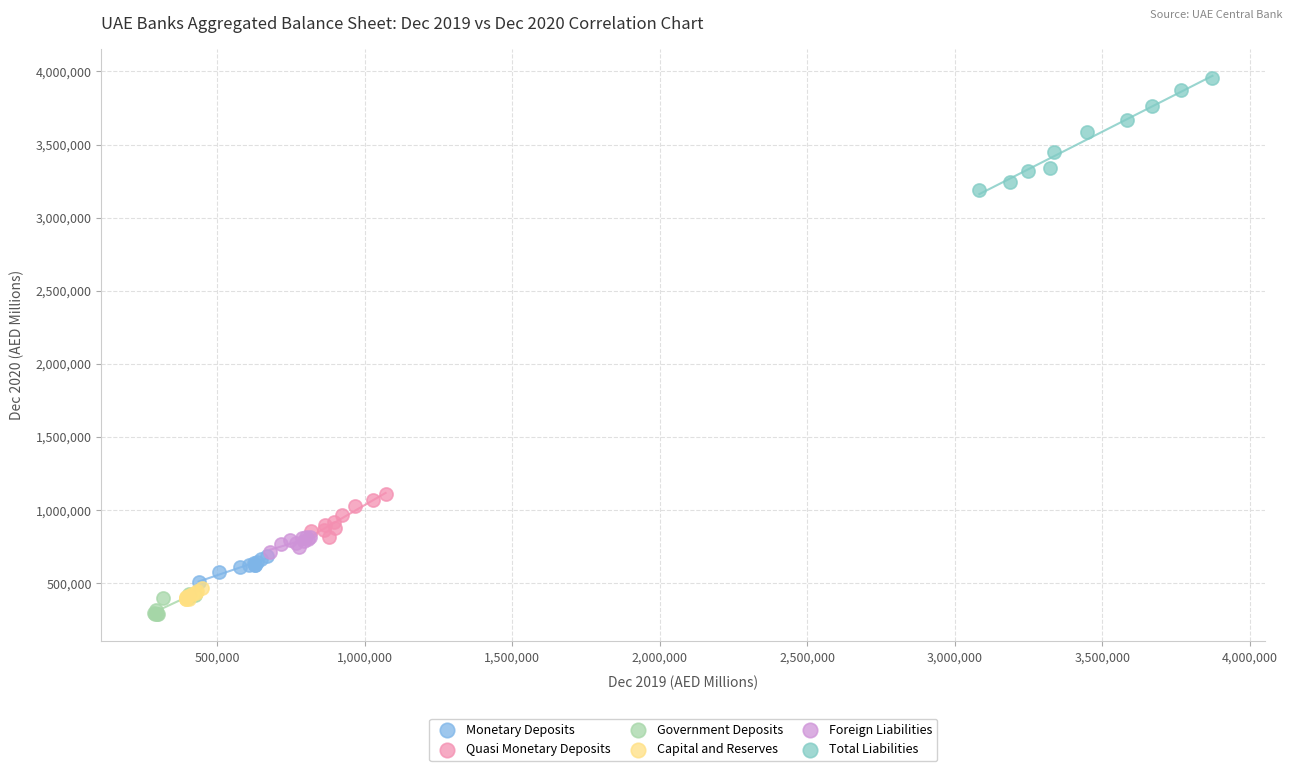

Which series contains the highest Y value?

Total Liabilities